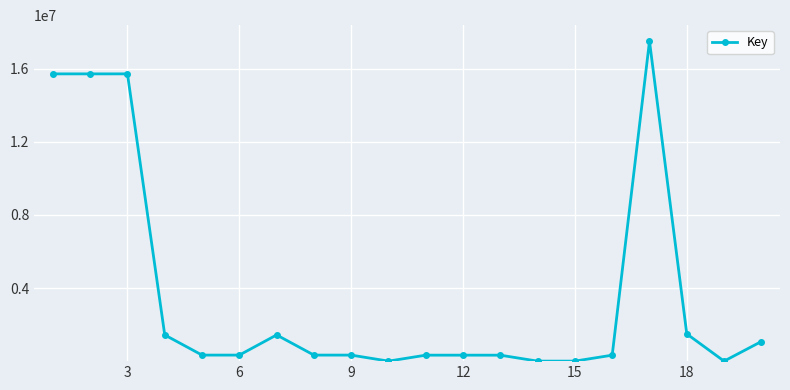

What is the greatest value displayed?

17507351